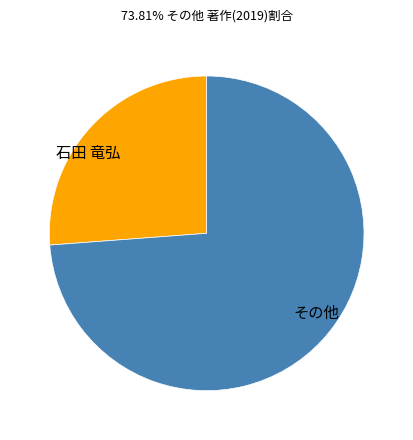

Which category has the biggest portion of the pie?

その他